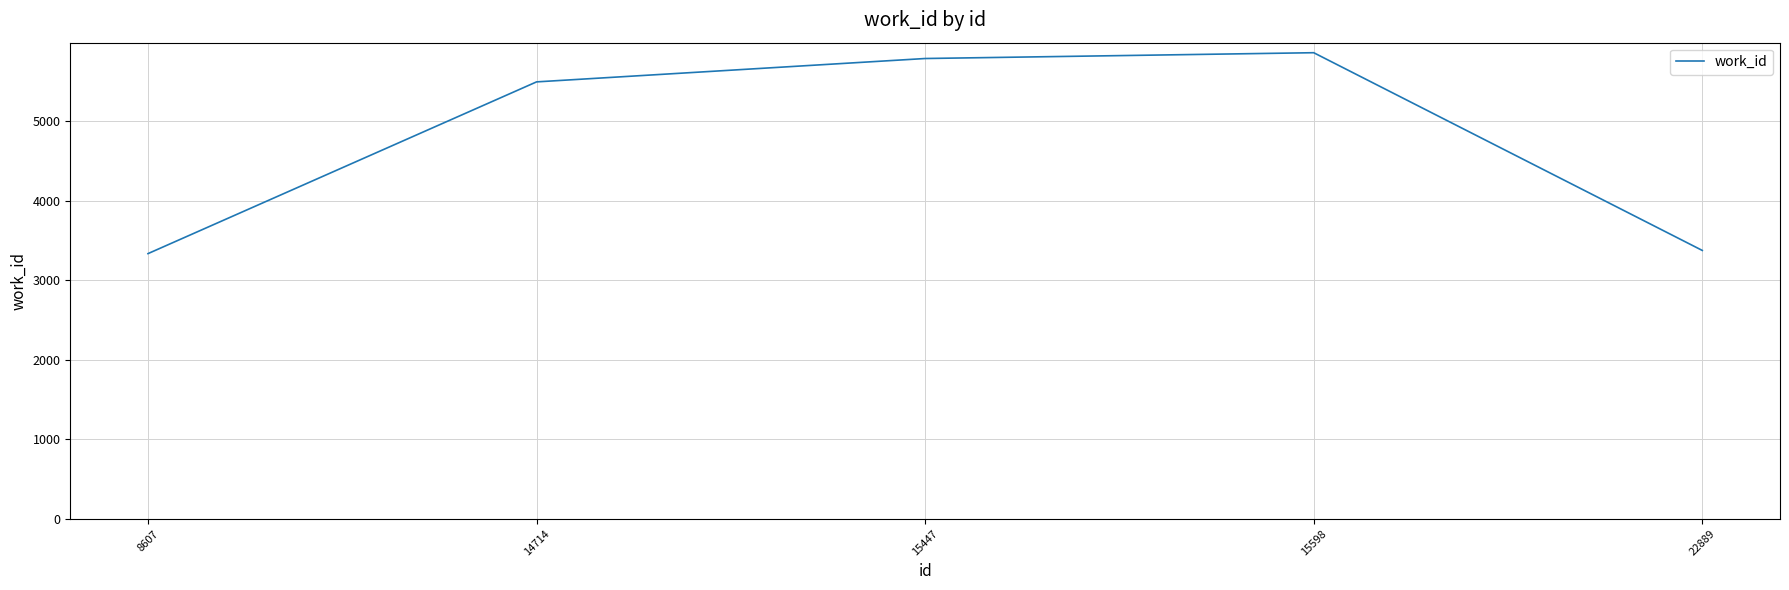

What is the difference between the second highest and minimum values?

2455